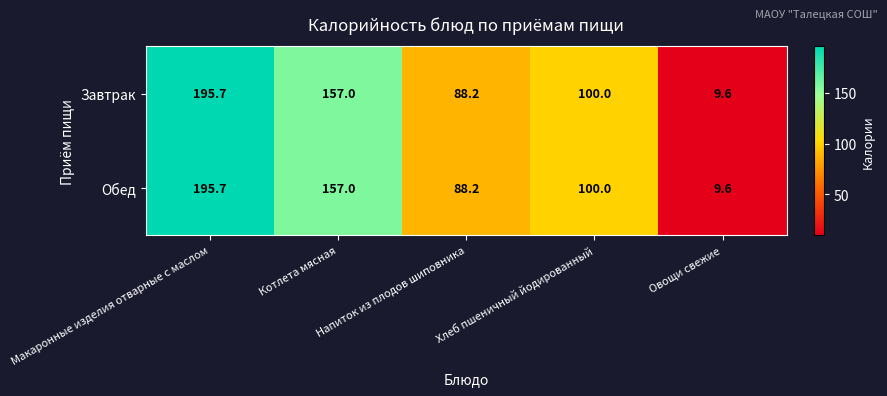

What is the sum of all Завтрак values?

550.5